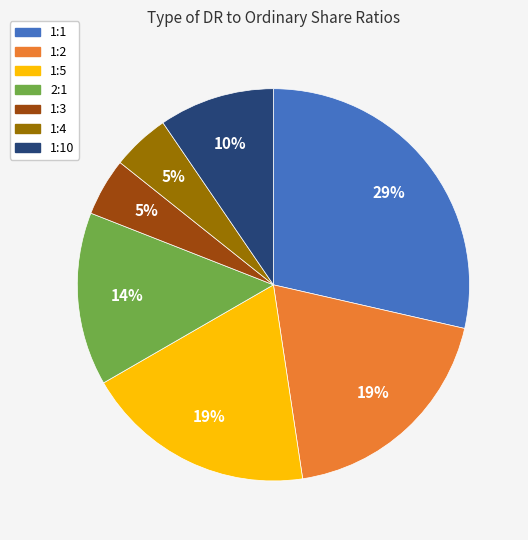

To the nearest percent, what is the average slice percentage?

14%